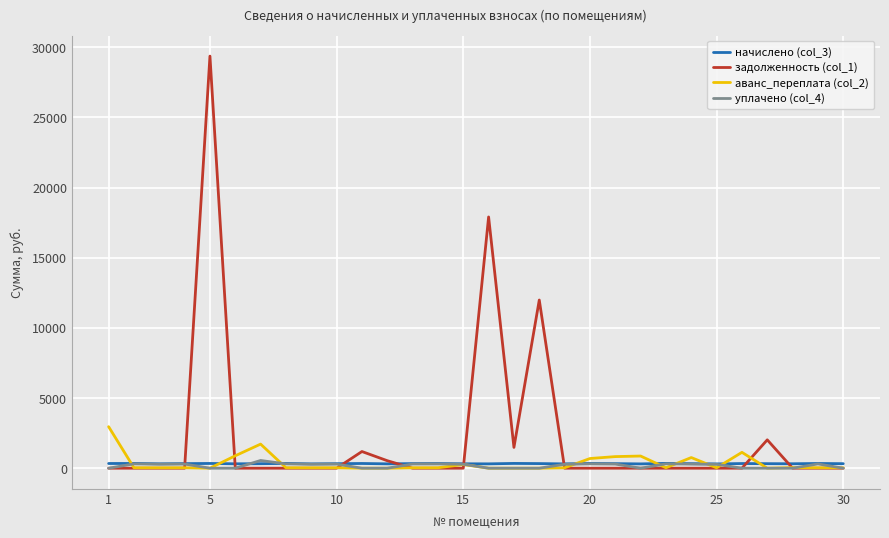

What is the greatest value displayed?

29375.6